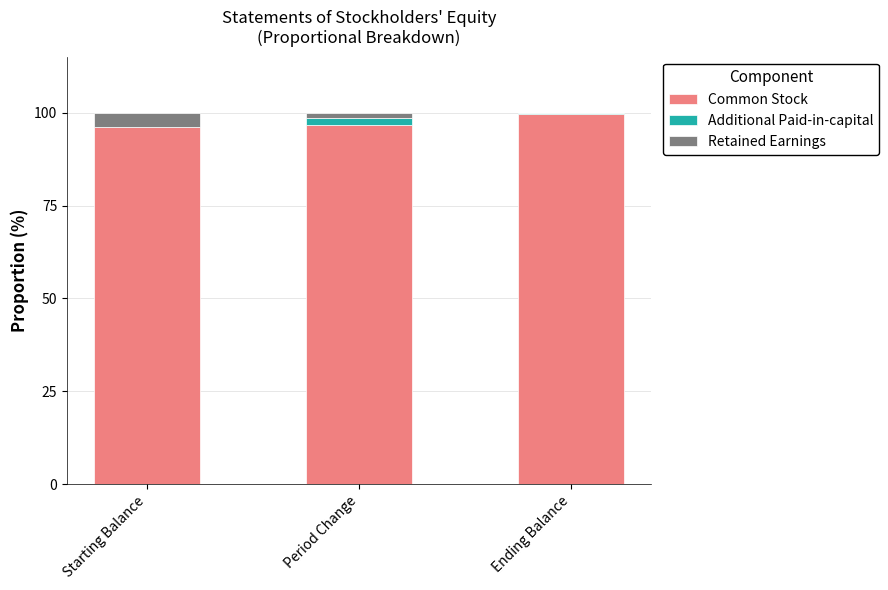

Is it true that Common Stock equals 96.1 at Starting Balance?

True